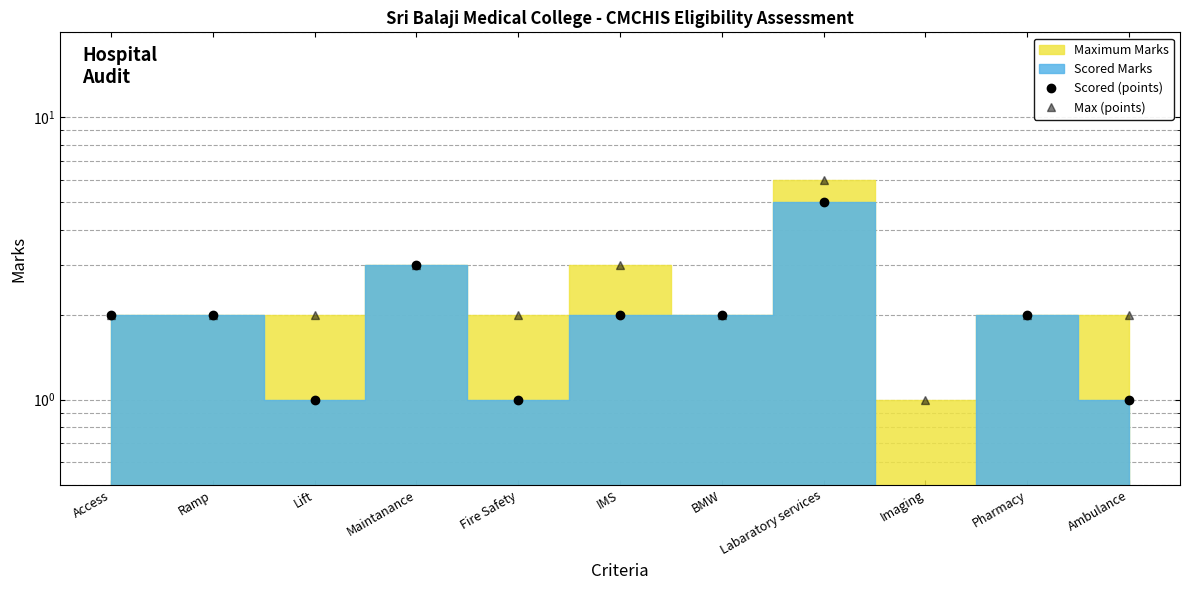

How many interior local peaks does the Scored (points) series have?

3